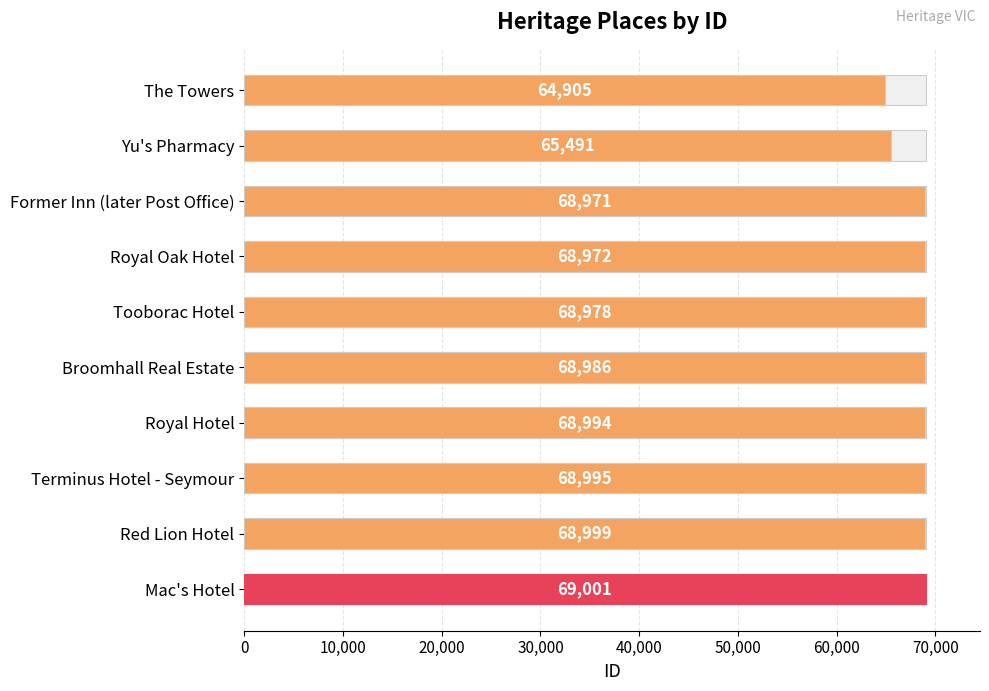

What value does the data have at Yu's Pharmacy, to the nearest 100?

65500